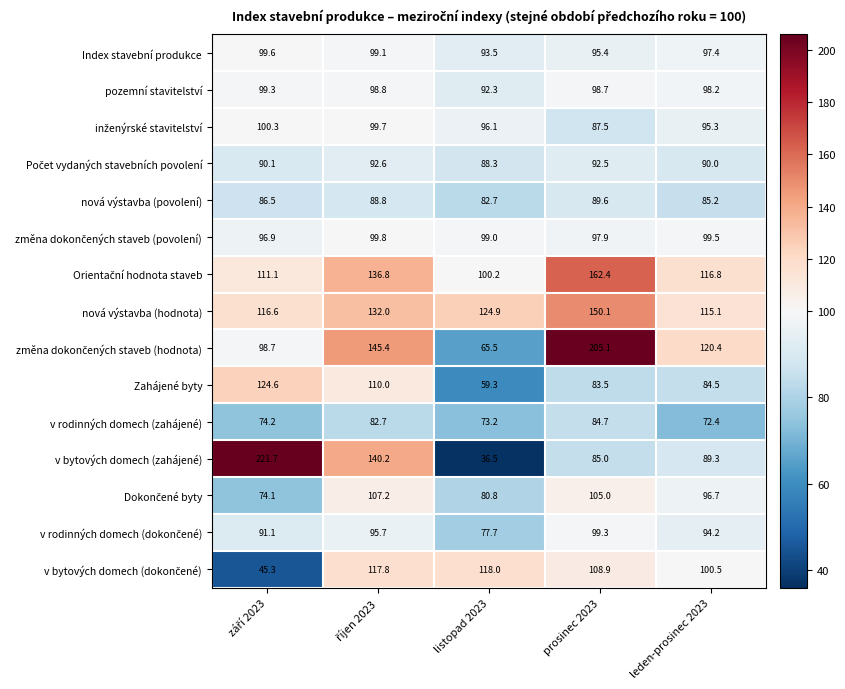

What is the sum of the v rodinných domech (zahájené) values at prosinec 2023 and listopad 2023?

157.9